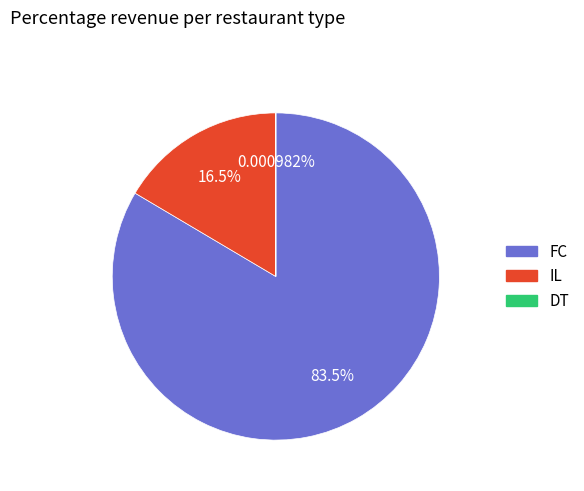

Is there a majority slice in this chart?

Yes